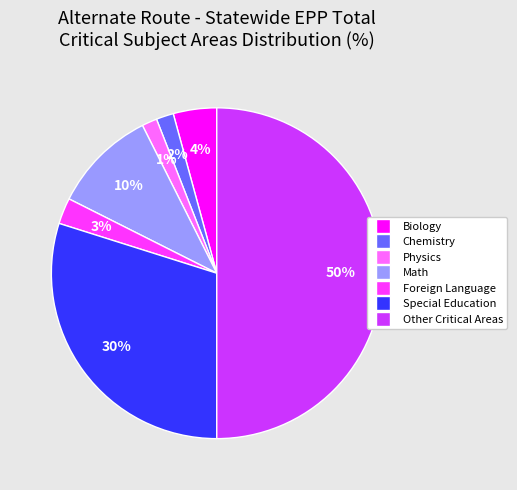

Is the sum of Special Education and Chemistry greater than half?

No